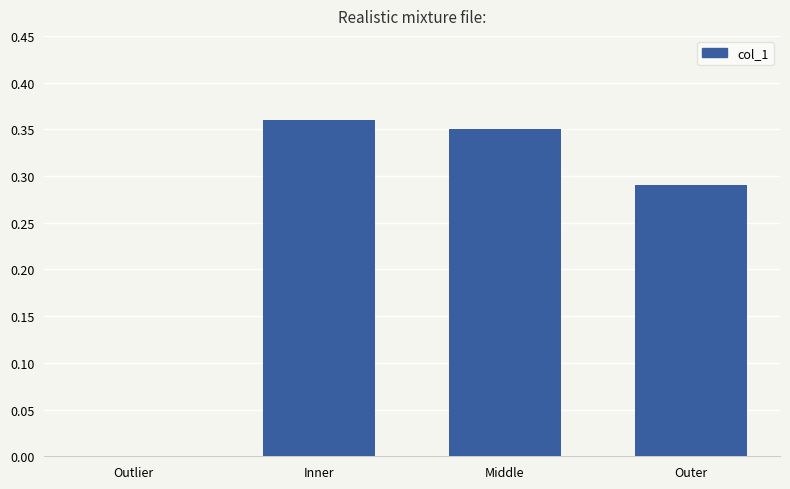

What is the change in value from Middle to Outer?

-0.1